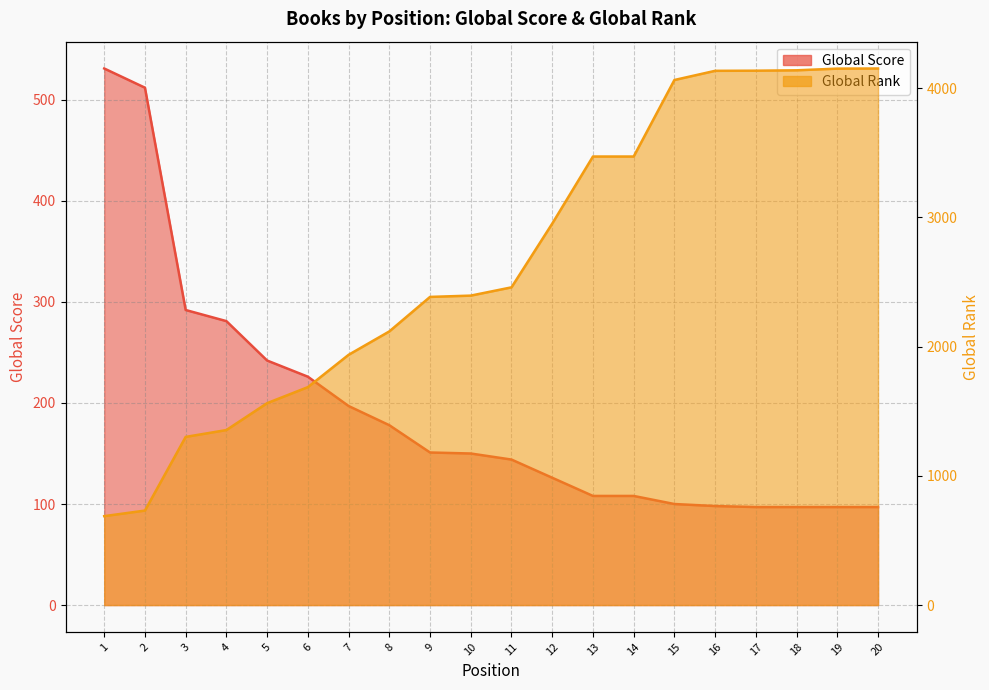

How many data points in Global Rank are less than 2458?

10